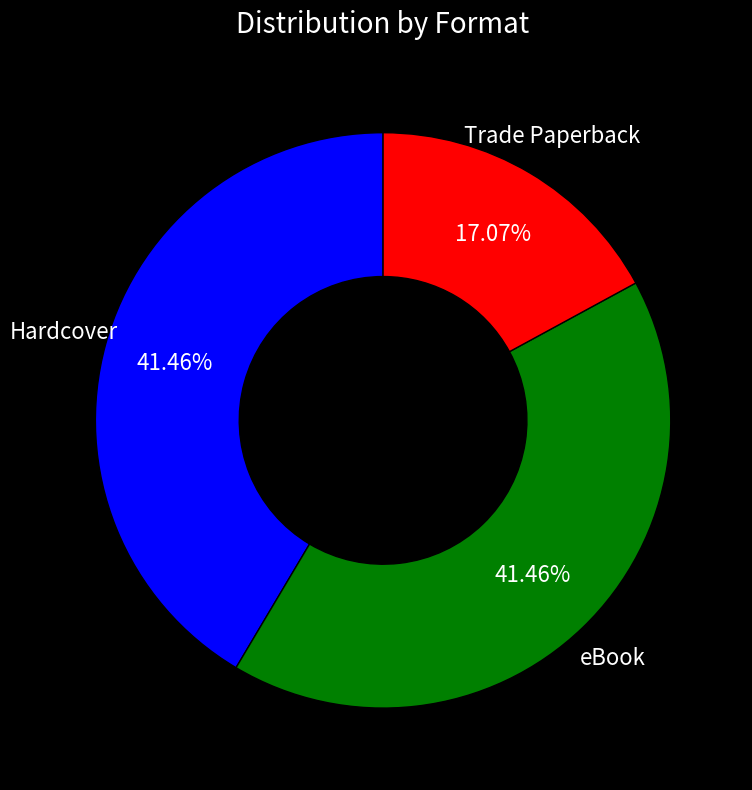

Is it true that eBook is 47% of the pie?

False